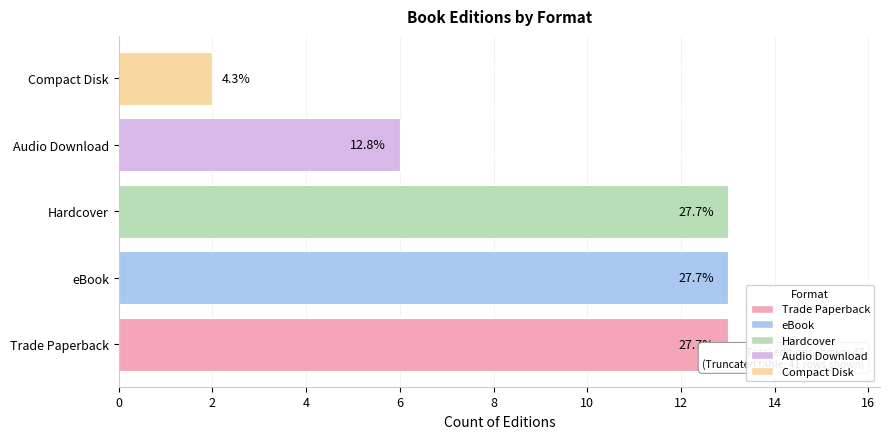

Are the bars horizontal?

Yes